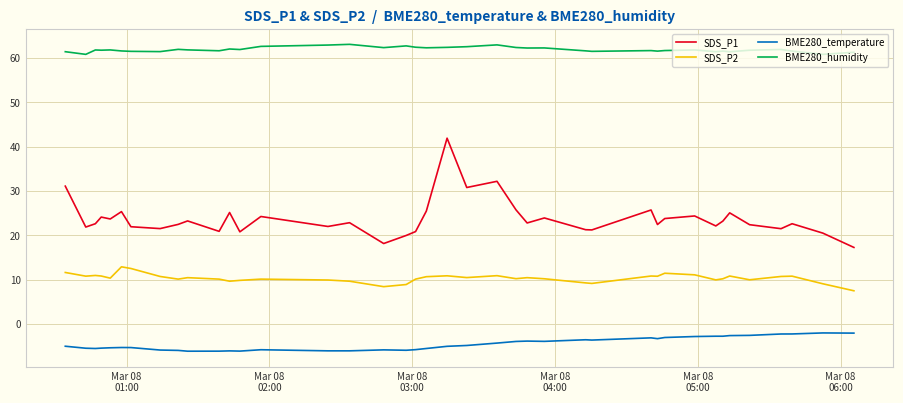

In SDS_P2, how many points are higher than both neighbors (excluding endpoints)?

11